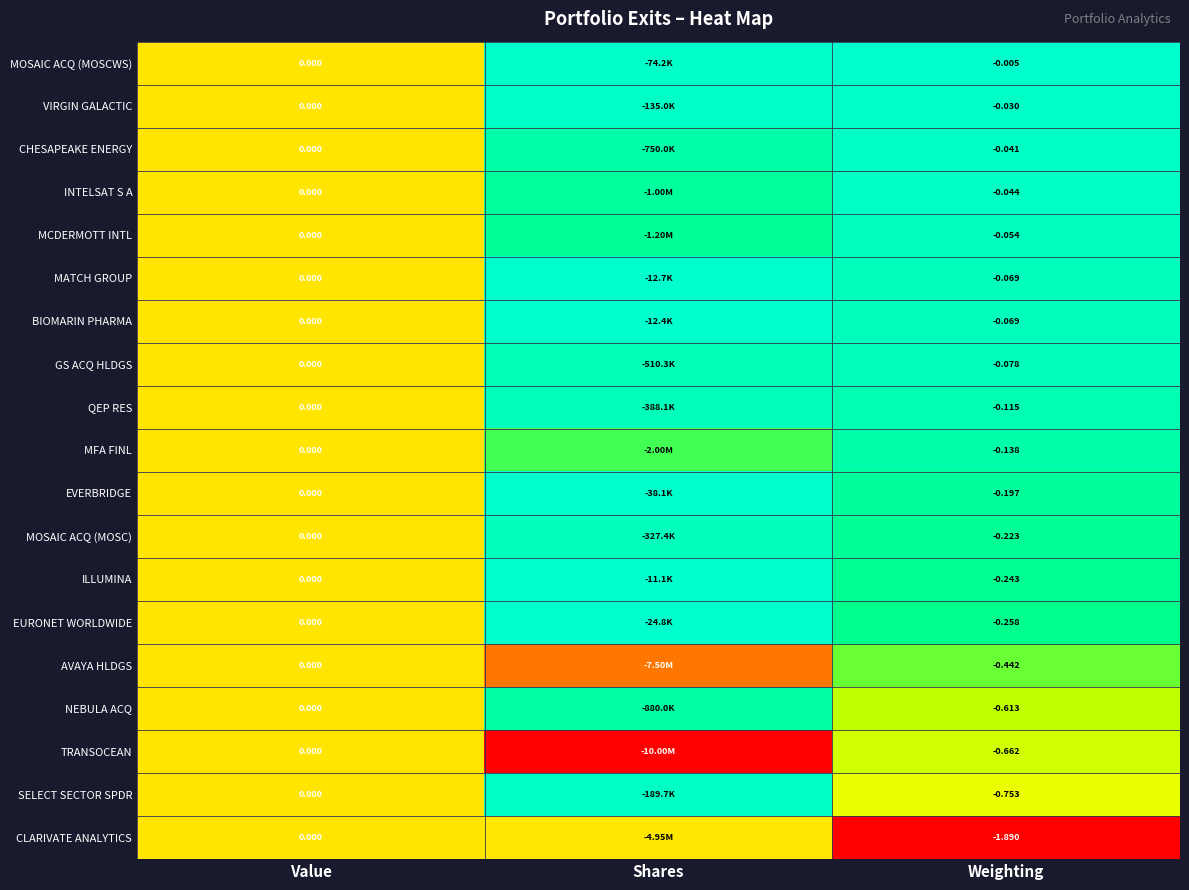

Is the value of MFA FINL at Weighting greater than the value of INTELSAT S A at Value?

No